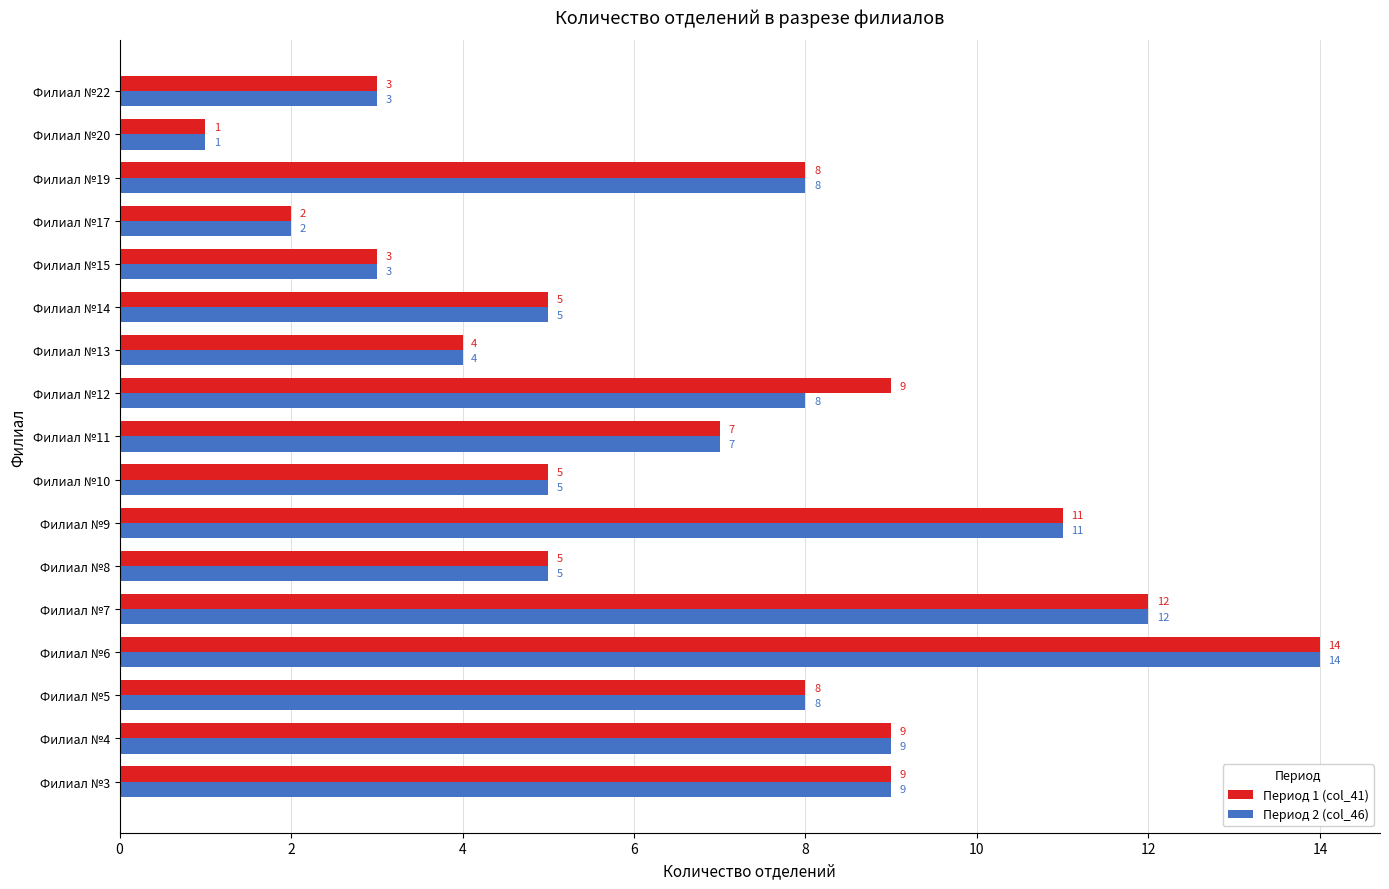

At which category is the sum across all series the highest?

Филиал №6